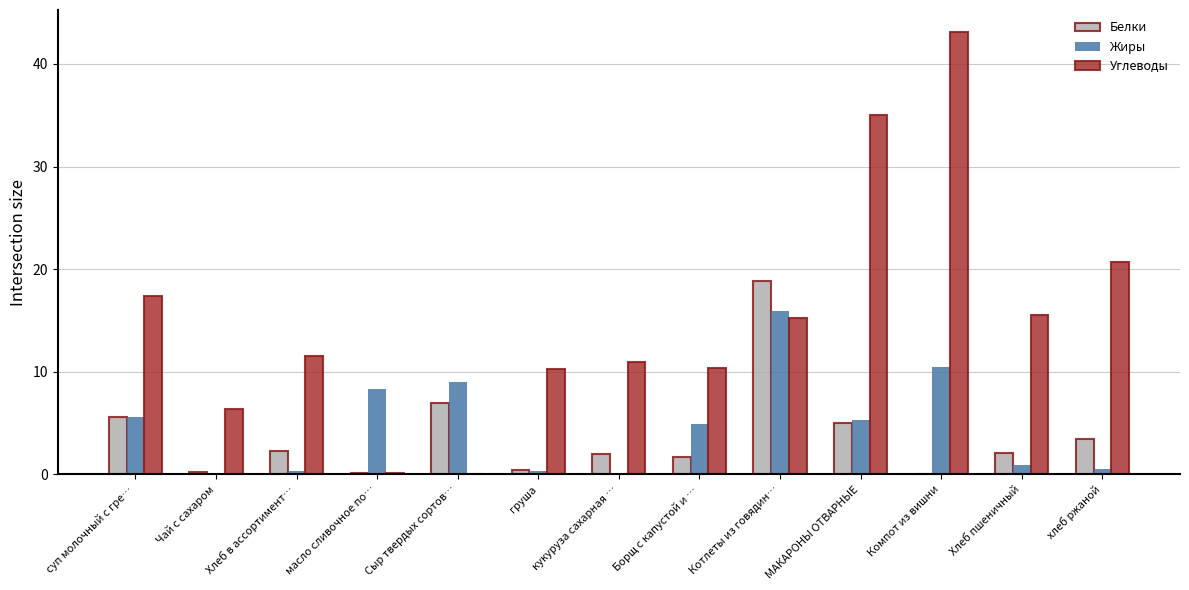

Which series changed the most between Хлеб в ассортимент… and Хлеб пшеничный?

Углеводы